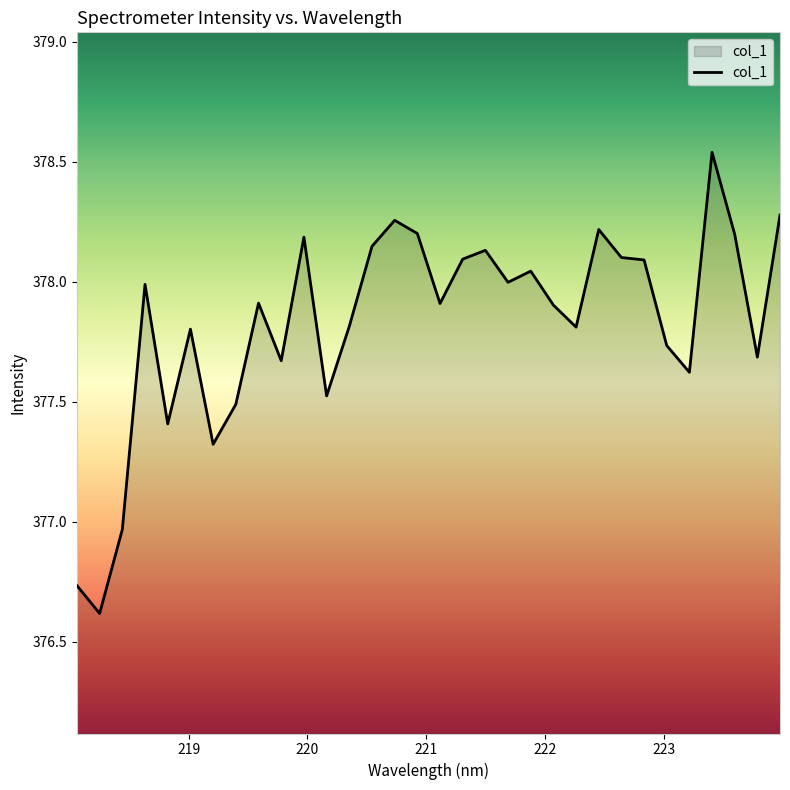

What is the minimum value shown in the chart?

376.6